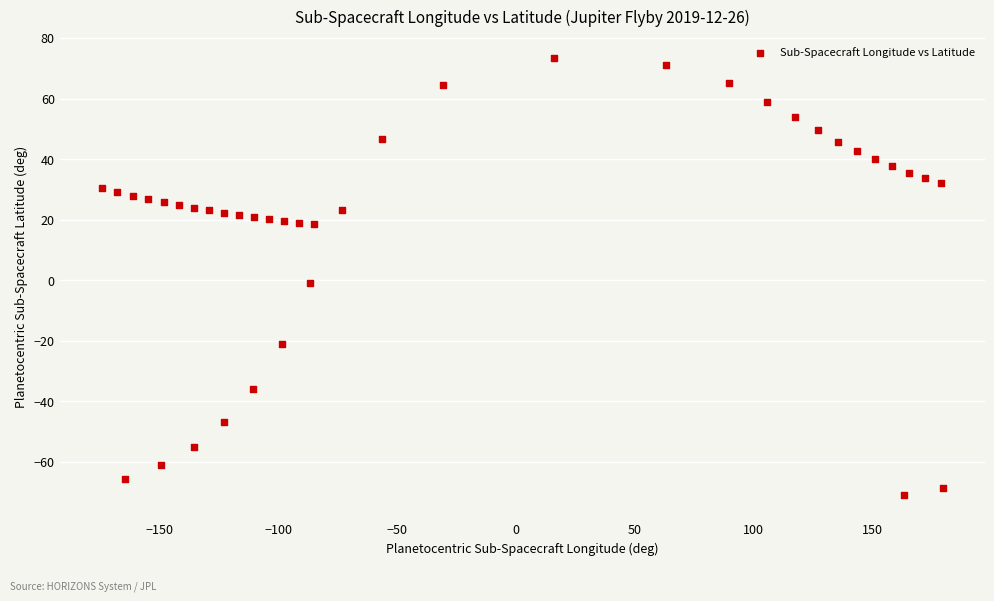

What is the range of X values (max minus min)?

354.1